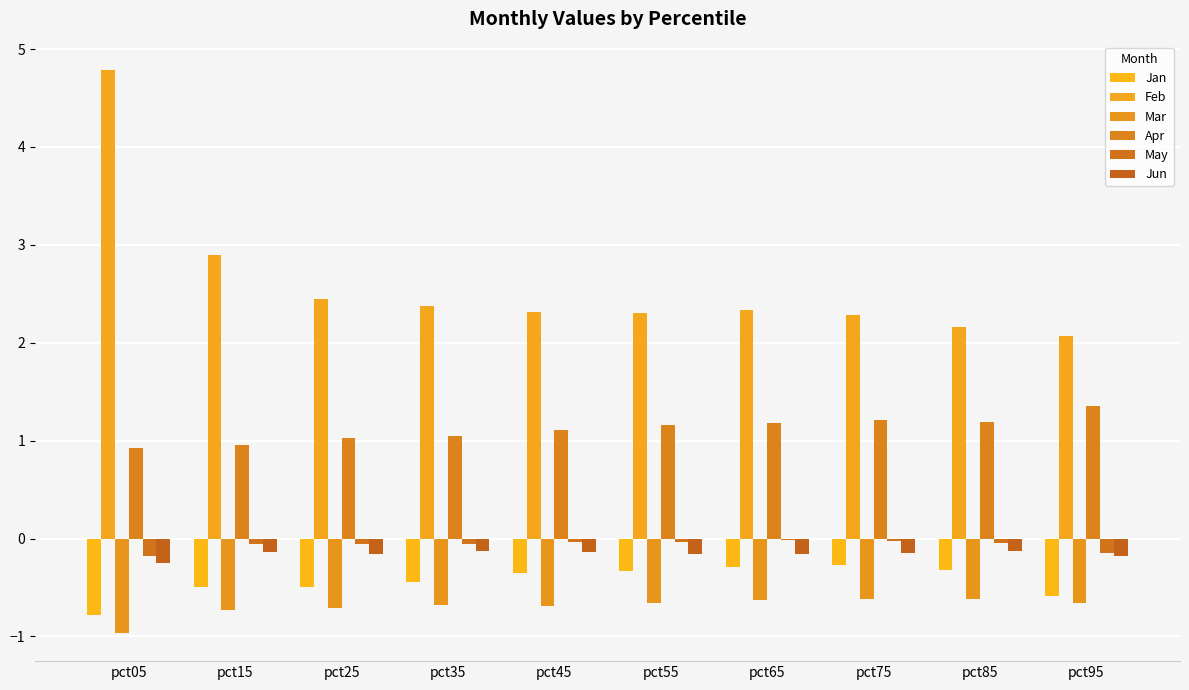

What is the approximate value of Feb at pct05?

4.8